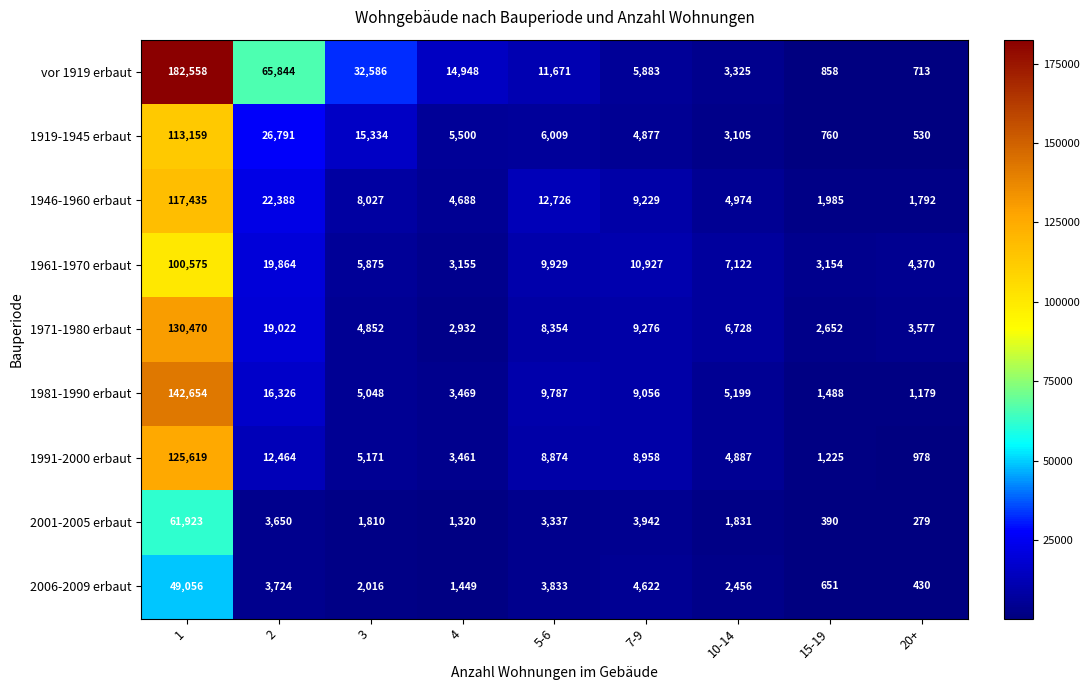

Which series changed the most between 10-14 and 15-19?

1971-1980 erbaut